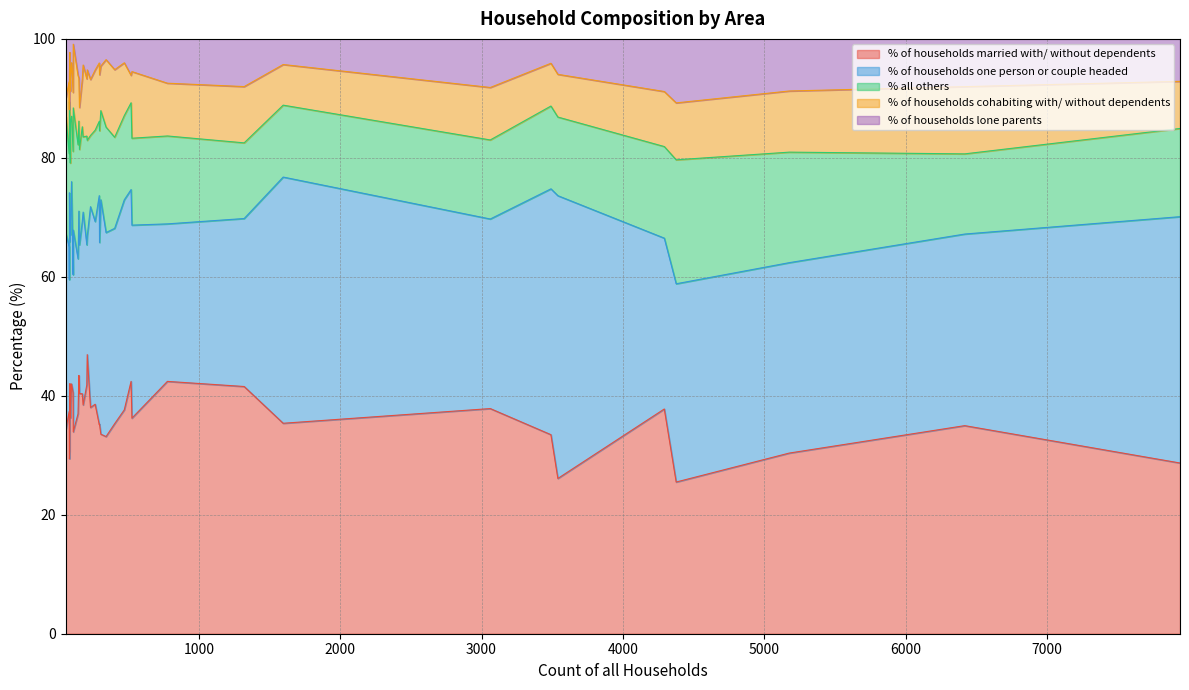

What is the total value across all series at 4293?

100.0